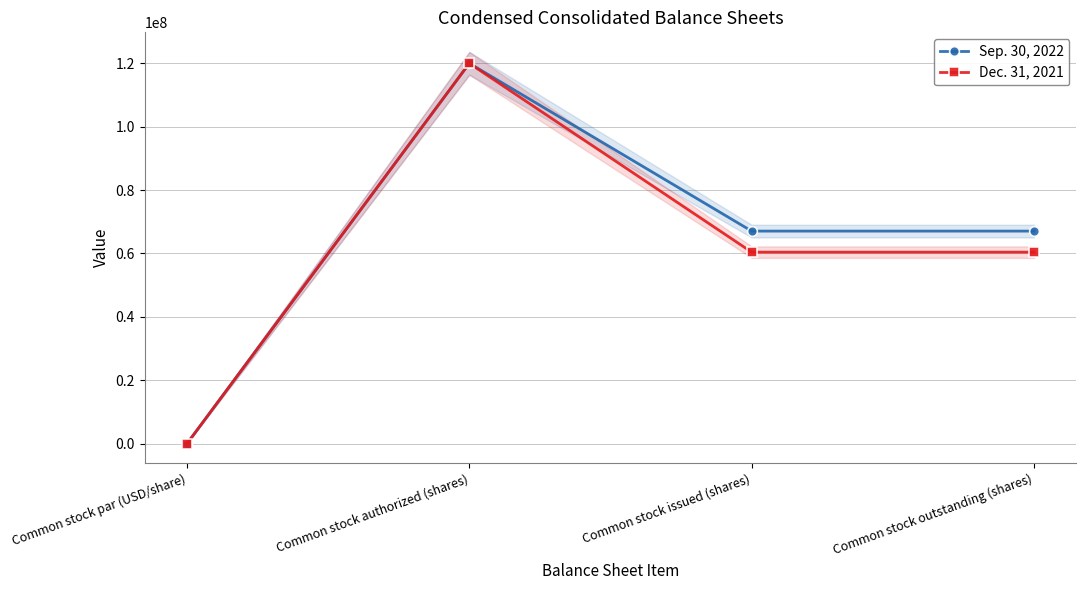

Which series has the largest range (max minus min)?

Sep. 30, 2022